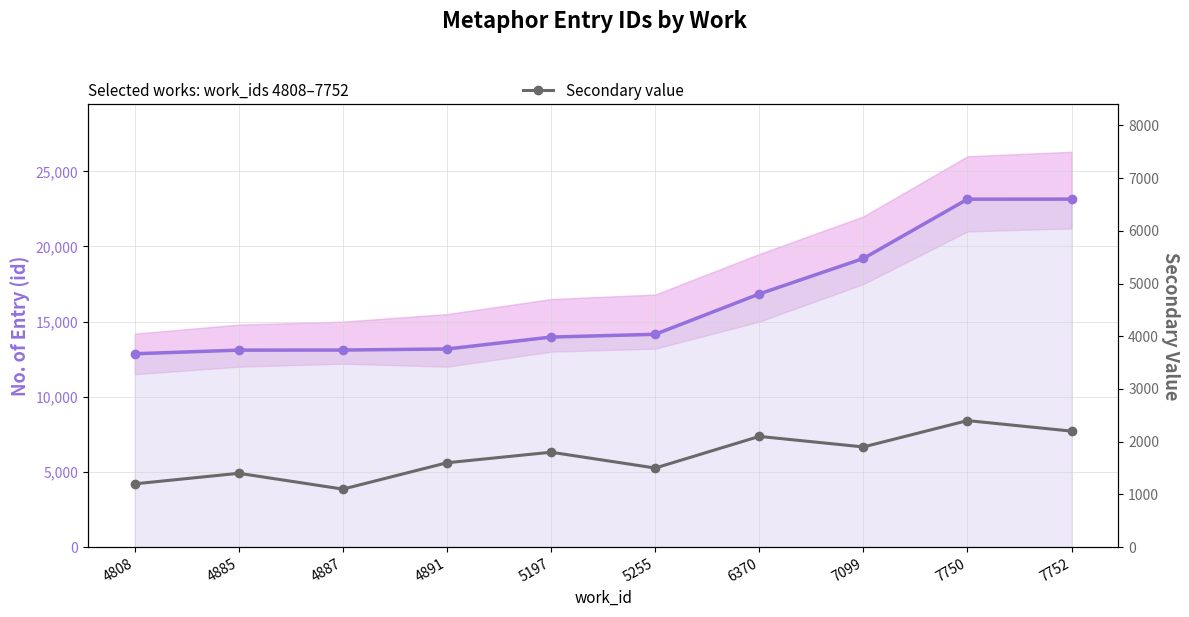

The Secondary value series shows 2400 at 7750. True or false?

True